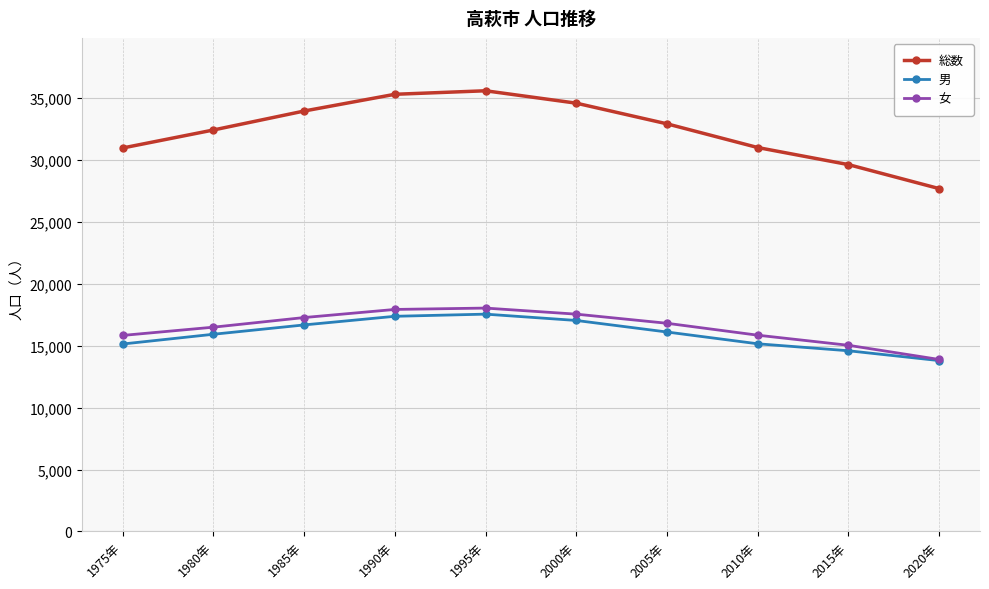

Read the 女 value at 1995年, to the nearest 50.

18050